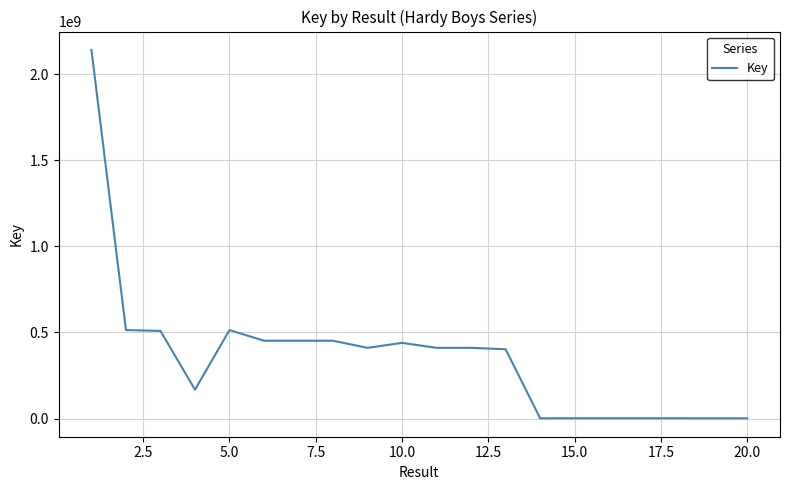

What is the greatest value displayed?

2141910666